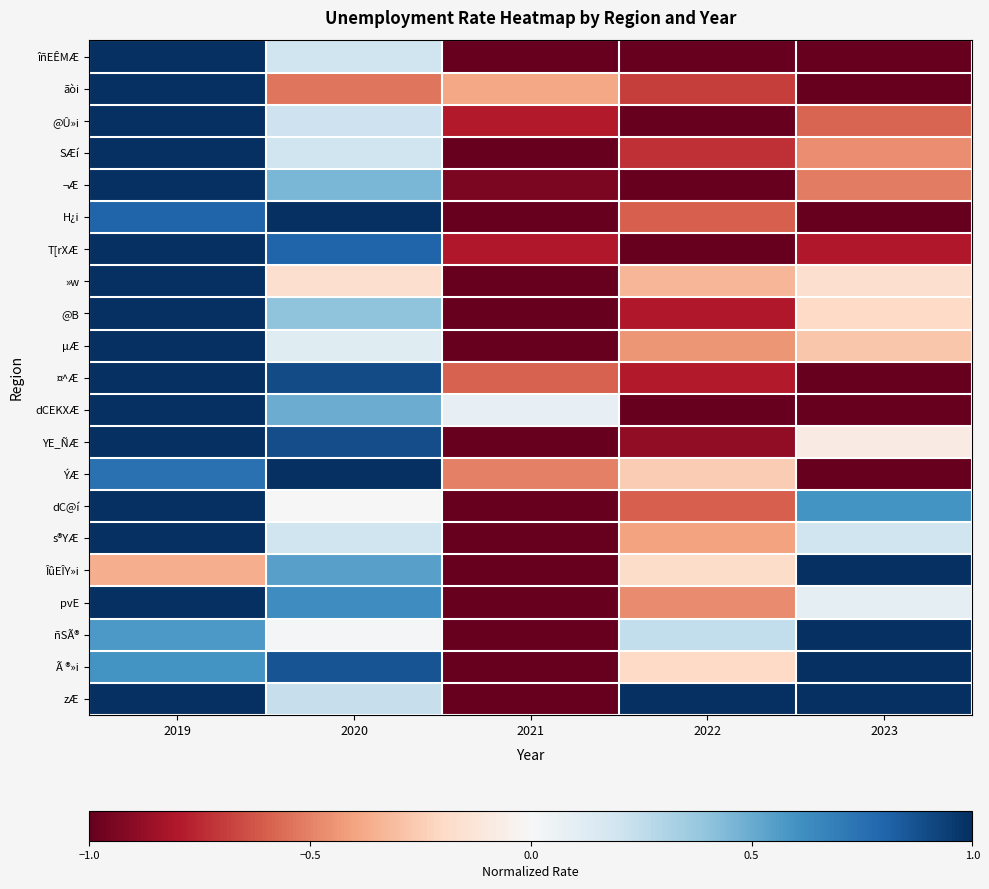

Which has a higher value, 2022 or 2021?

2022